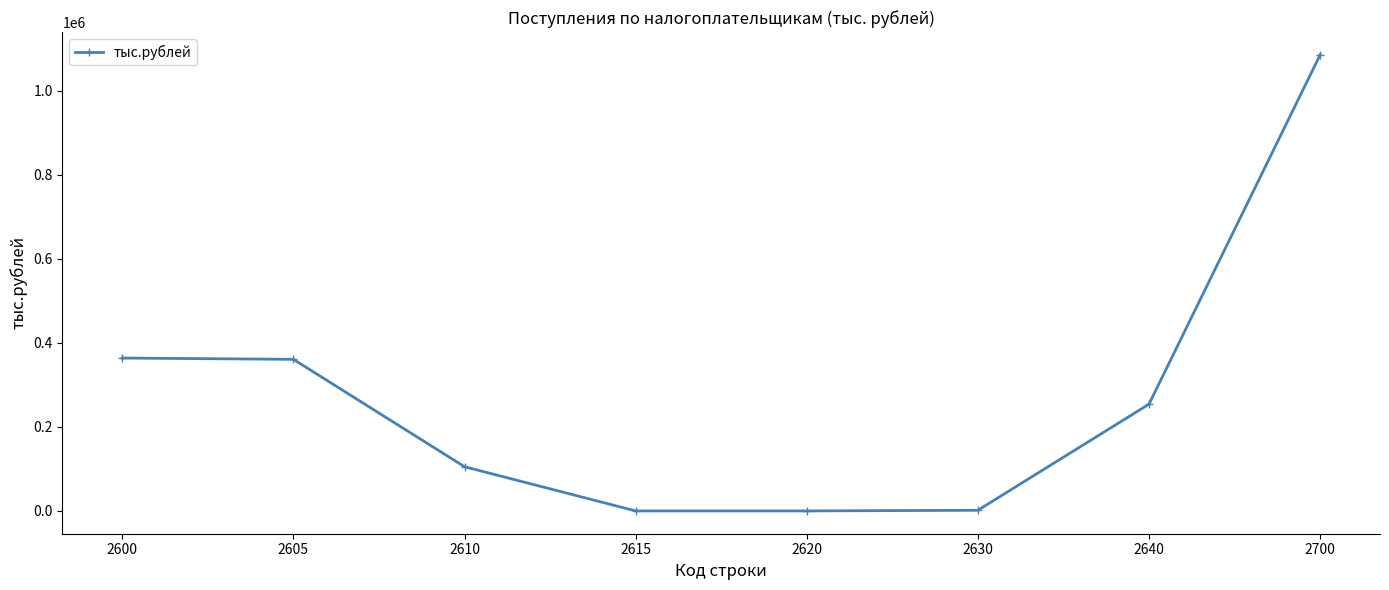

Count the number of categories in the chart.

8